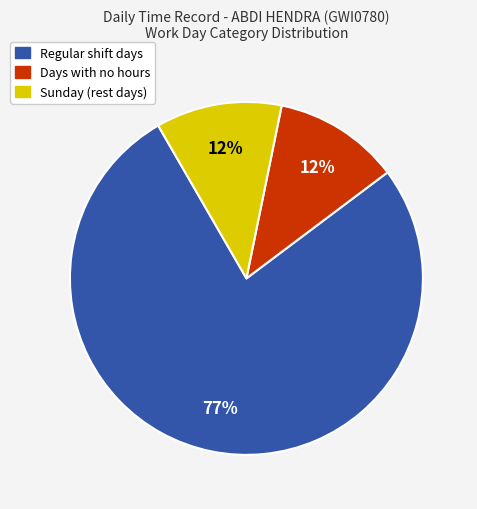

Count the number of slices in the pie.

3